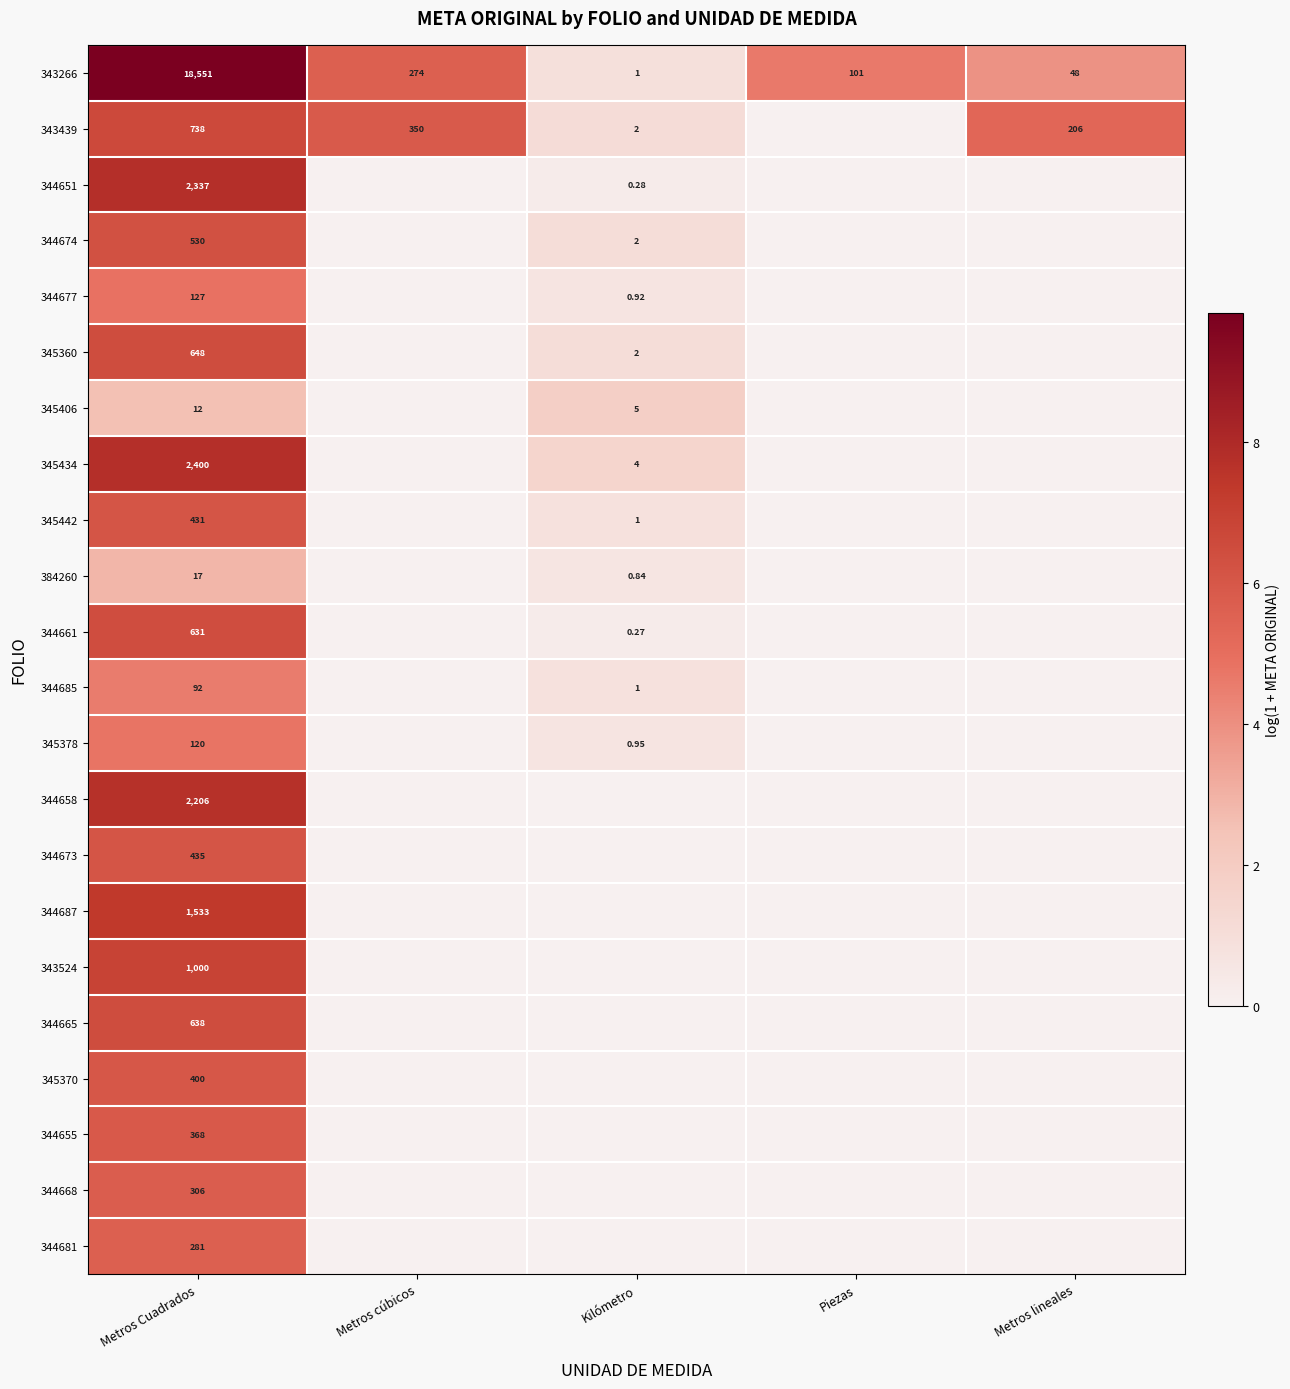

Count the 345370 values in the range 0 to 1.

4